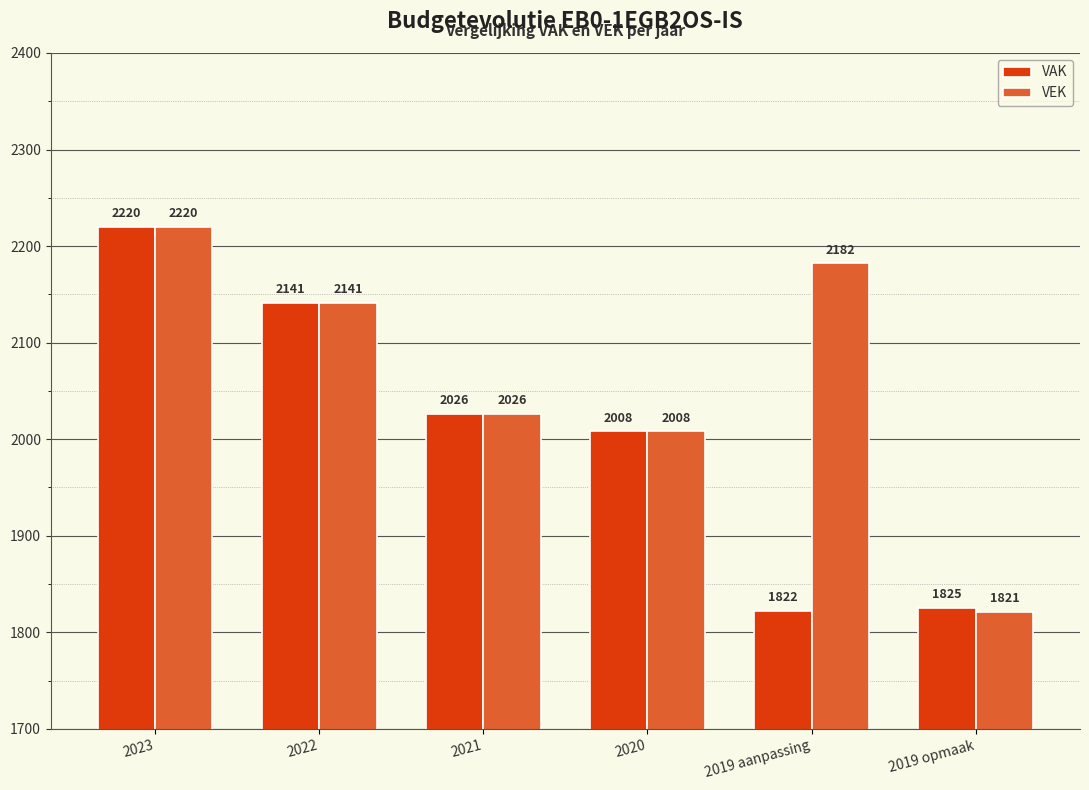

What is the difference between the VEK values at 2020 and 2023?

212